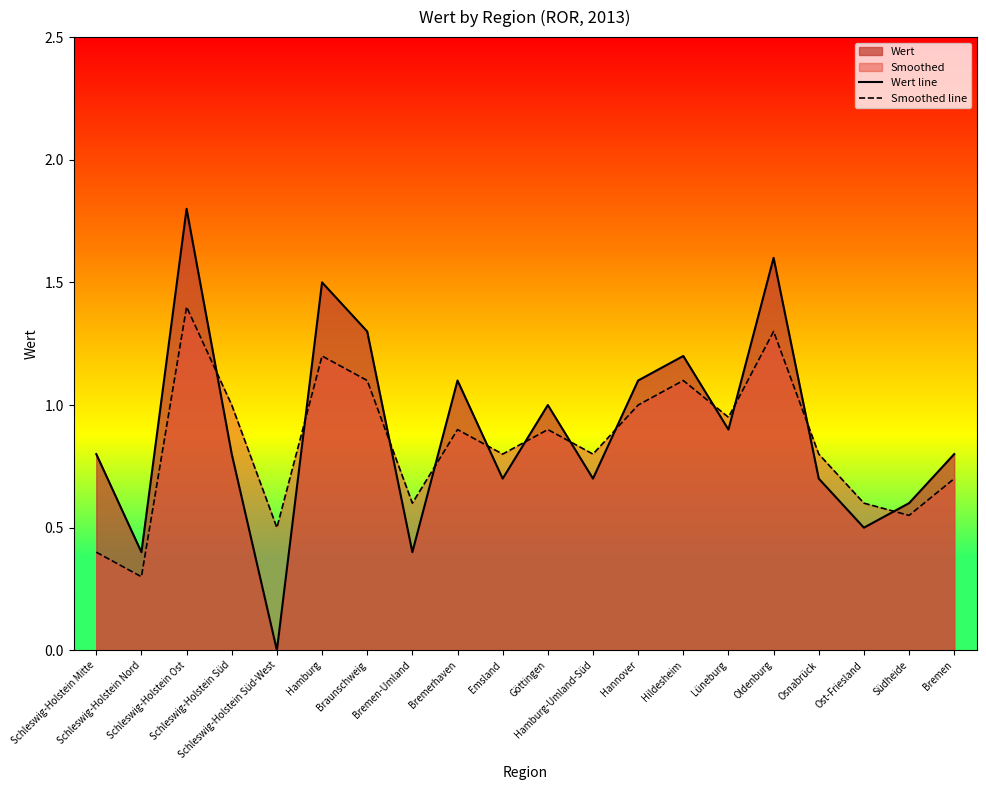

Rank the series by their maximum value, from highest to lowest.

Wert line, Smoothed line